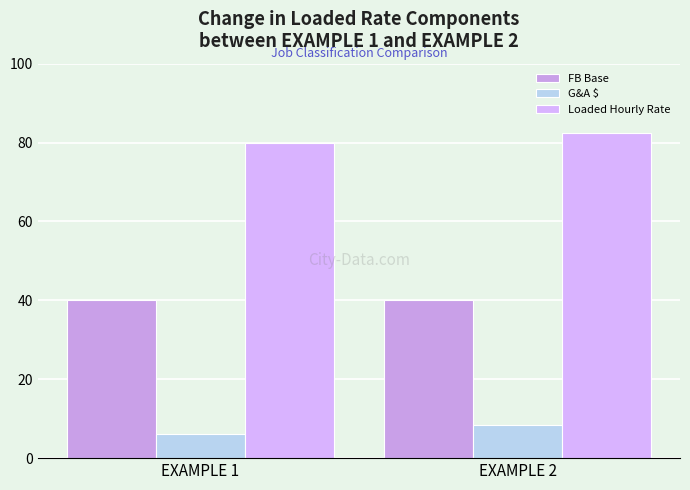

How many series are shown in this chart?

3